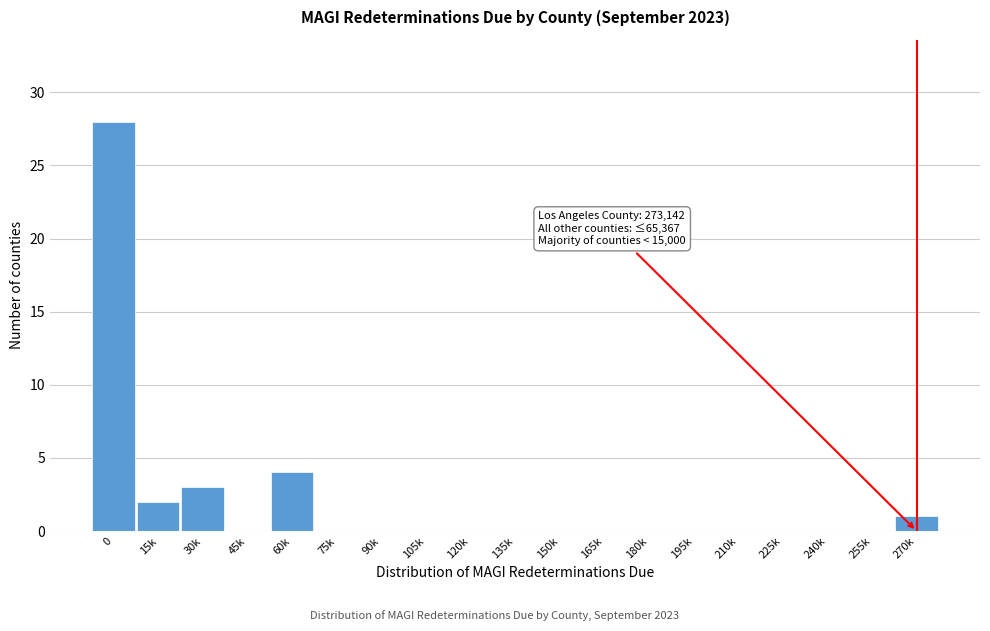

Reading left to right, extract all data points from this chart.

0=28	15k=2	30k=3	45k=0	60k=4	75k=0	90k=0	105k=0	120k=0	135k=0	150k=0	165k=0	180k=0	195k=0	210k=0	225k=0	240k=0	255k=0	270k=1